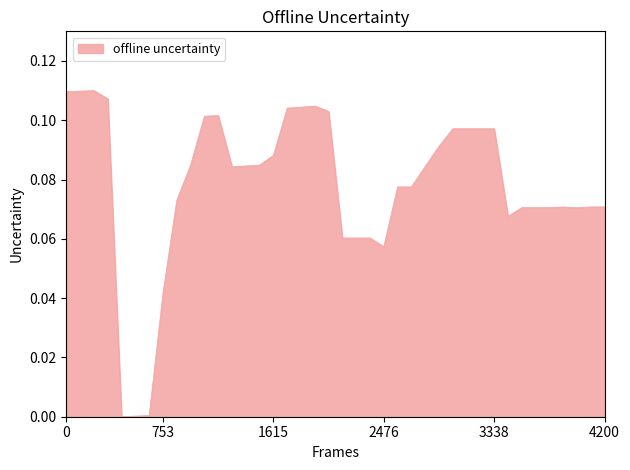

How many categories are shown in the chart?

40